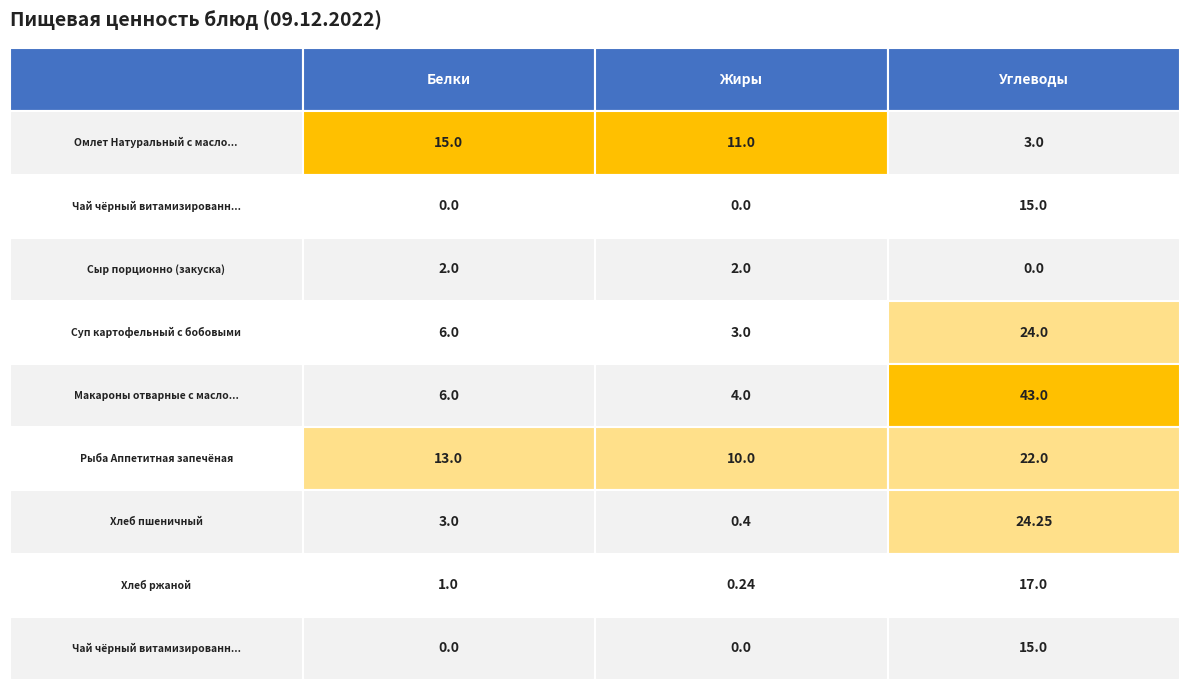

Reading left to right, list all the values displayed in this chart.

Омлет Натуральный с маслом сливочным: 15.0	11.0	3.0
Чай чёрный витамизированный (завтрак): 0.0	0.0	15.0
Сыр порционно (закуска): 2.0	2.0	0.0
Суп картофельный с бобовыми: 6.0	3.0	24.0
Макароны отварные с маслом сливочным: 6.0	4.0	43.0
Рыба Аппетитная запечёная: 13.0	10.0	22.0
Хлеб пшеничный: 3.0	0.4	24.2
Хлеб ржаной: 1.0	0.2	17.0
Чай чёрный витамизированный (обед): 0.0	0.0	15.0